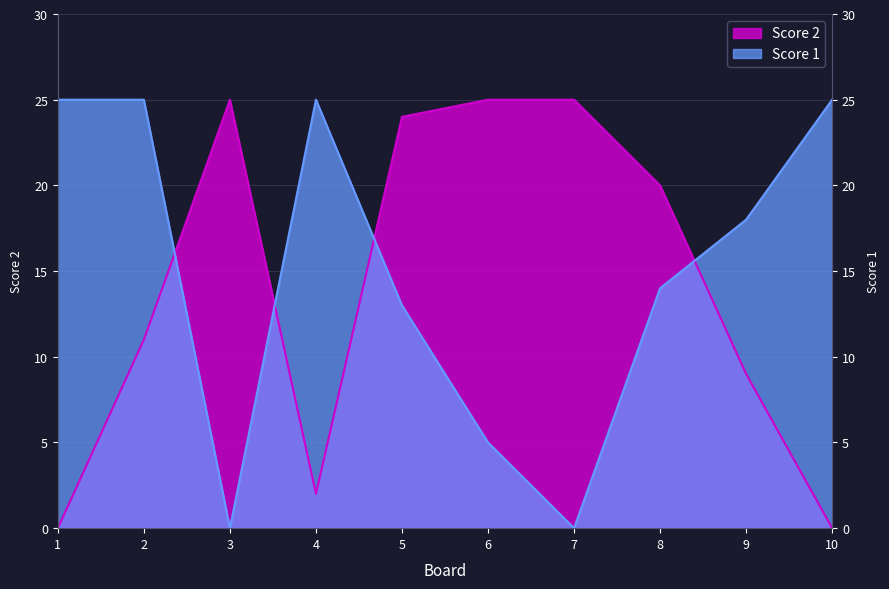

Between which two adjacent categories do Score 1 and Score 2 first intersect?

2 and 3